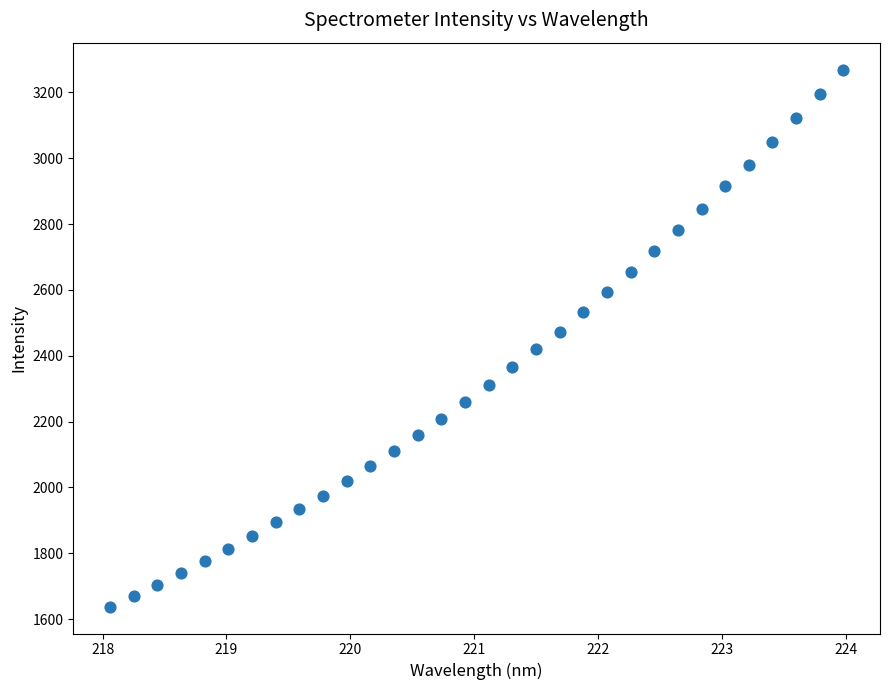

What is the range of Y values (max minus min)?

1632.0